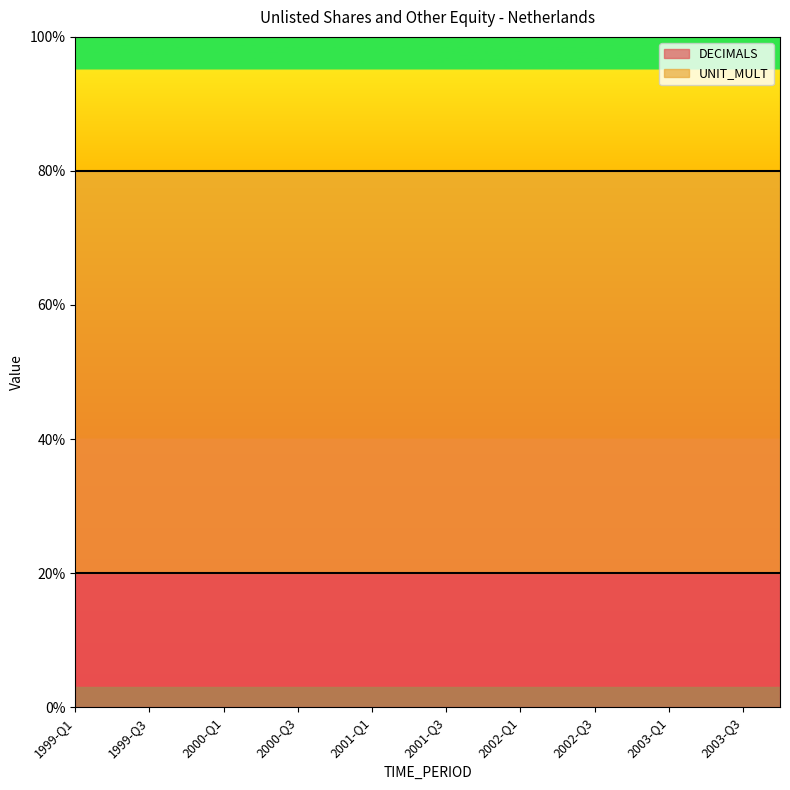

Reading left to right, transcribe all the data shown in this chart.

DECIMALS: 2	2	2	2	2	2	2	2	2	2	2	2	2	2	2	2	2	2	2	2
UNIT_MULT: 6	6	6	6	6	6	6	6	6	6	6	6	6	6	6	6	6	6	6	6